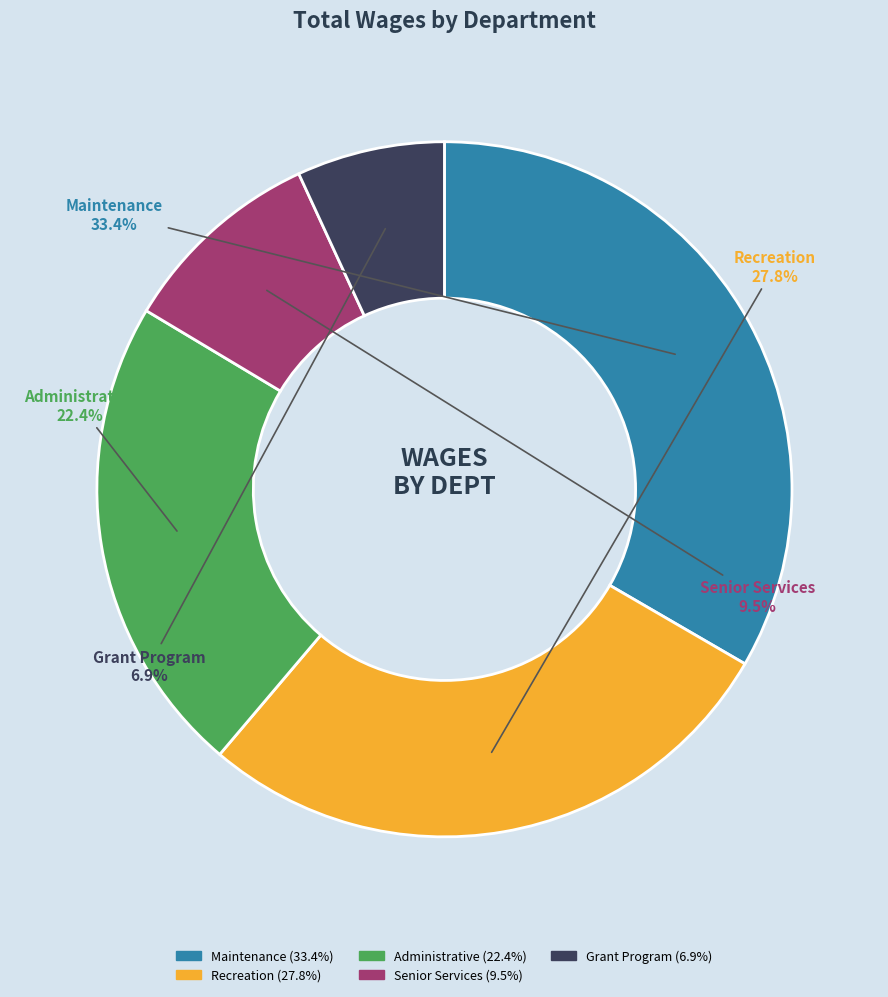

Is there a majority slice in this chart?

No